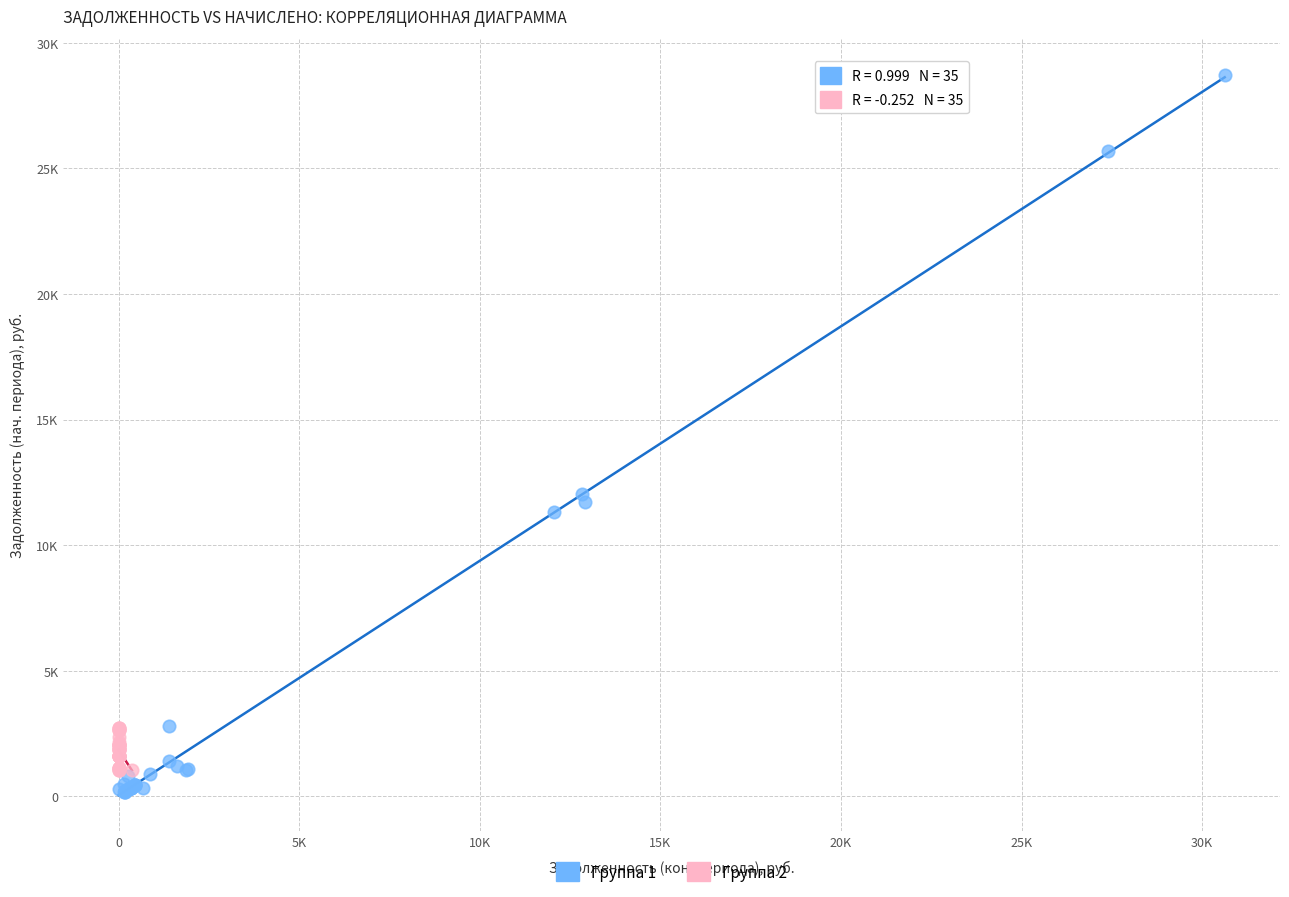

Which series has the widest spread of Y values?

Группа 1